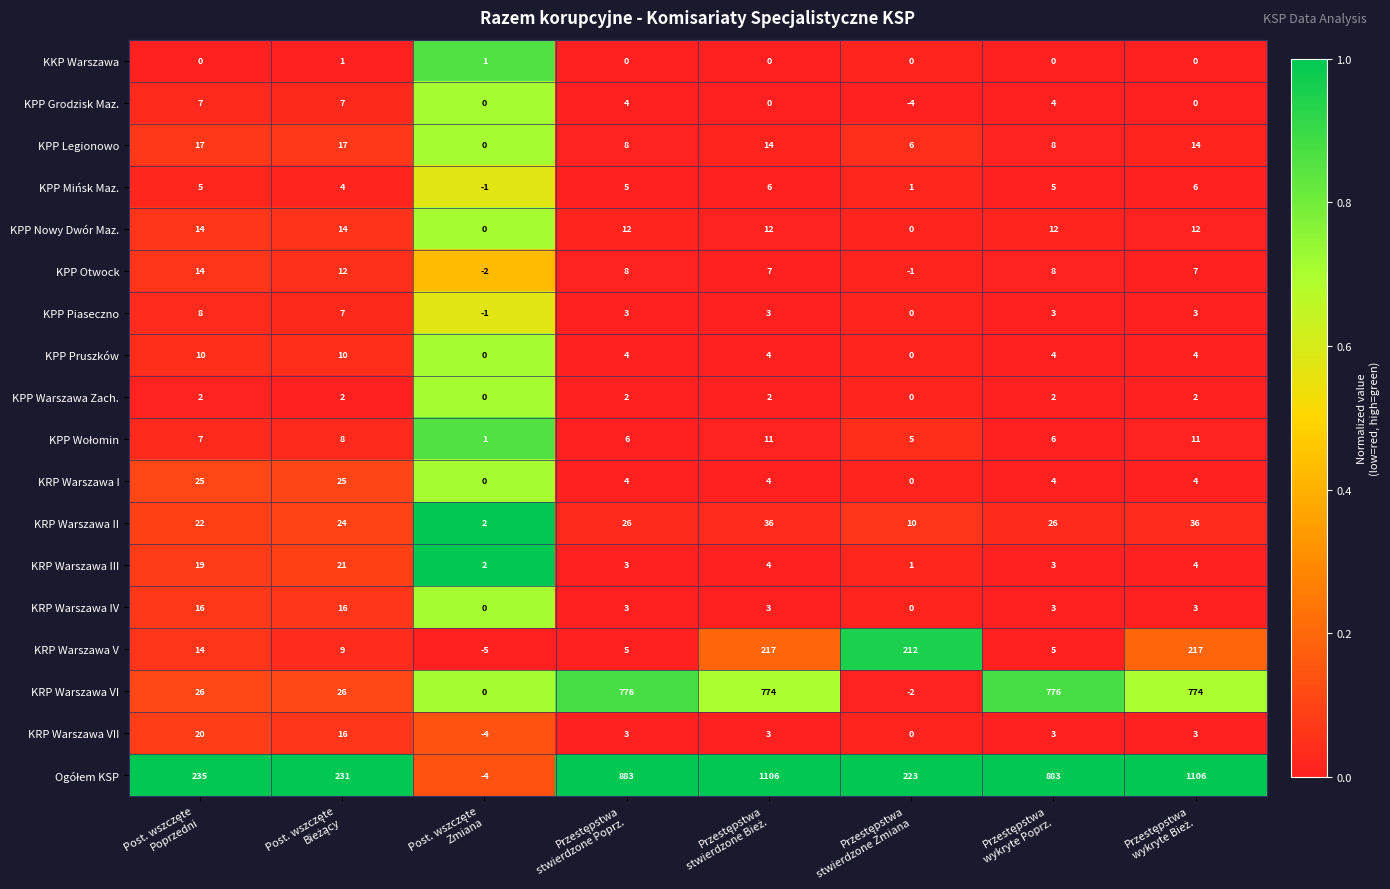

What is the highest value of the KPP Legionowo series?

17